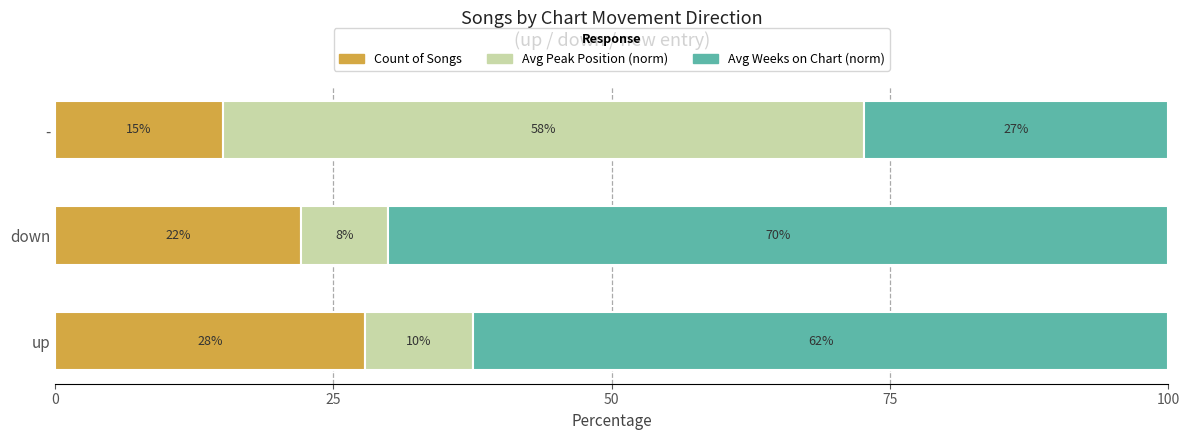

What are all the series names shown in the legend?

Count of Songs, Avg Peak Position (norm), Avg Weeks on Chart (norm)